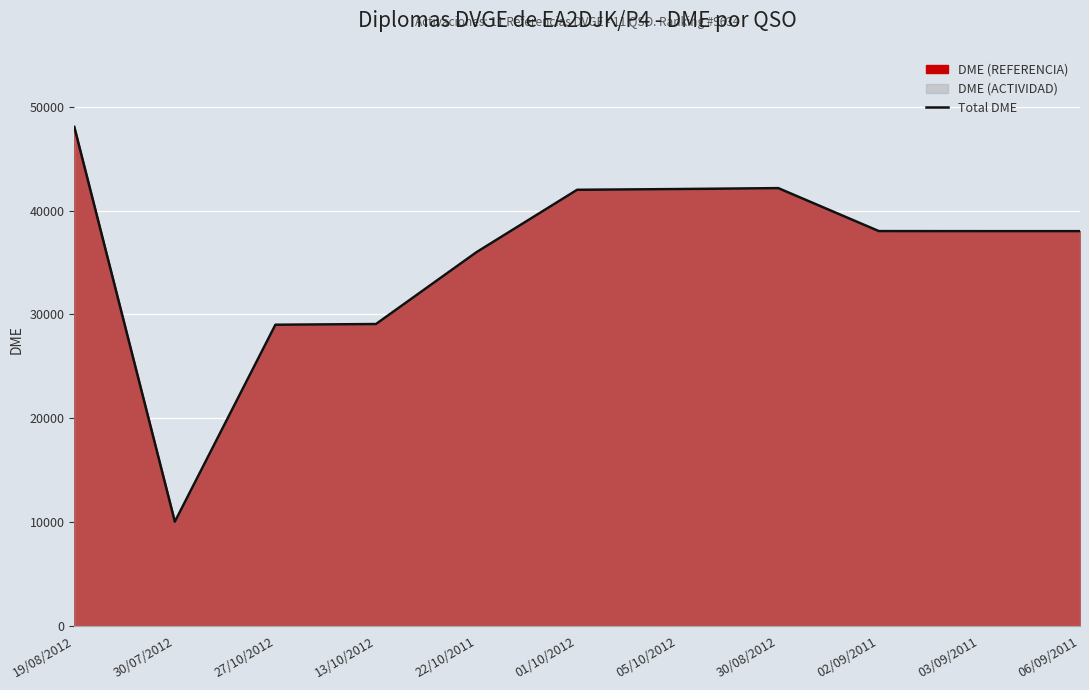

What is the minimum value shown in the chart?

10055